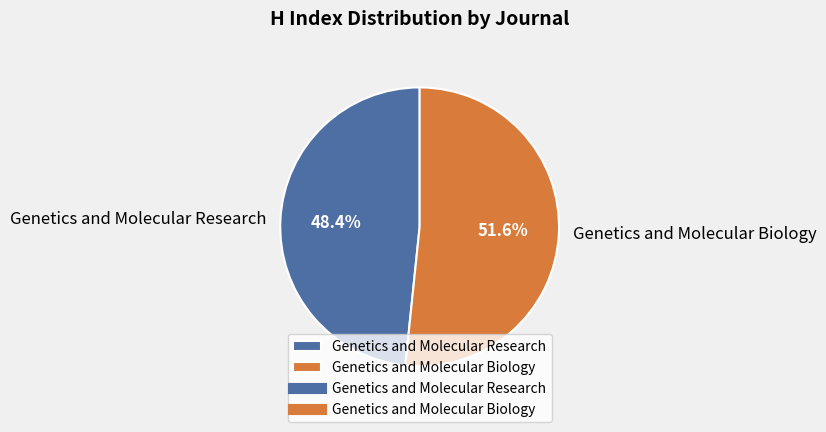

How many segments does this pie chart have?

2